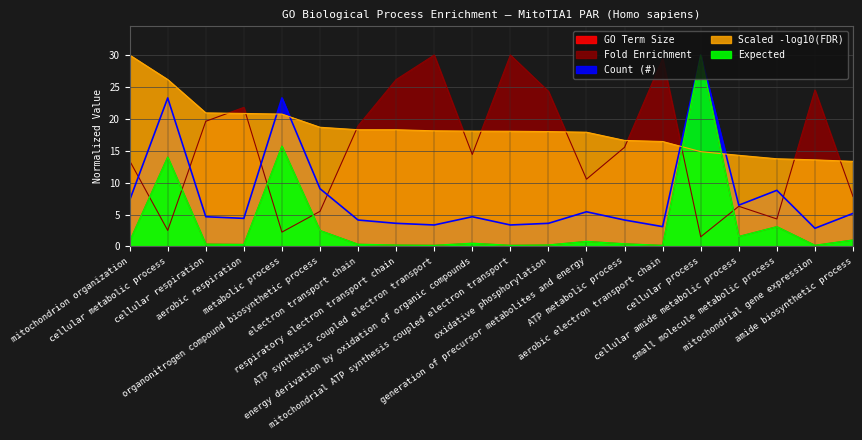

Does the chart have visible grid lines?

Yes